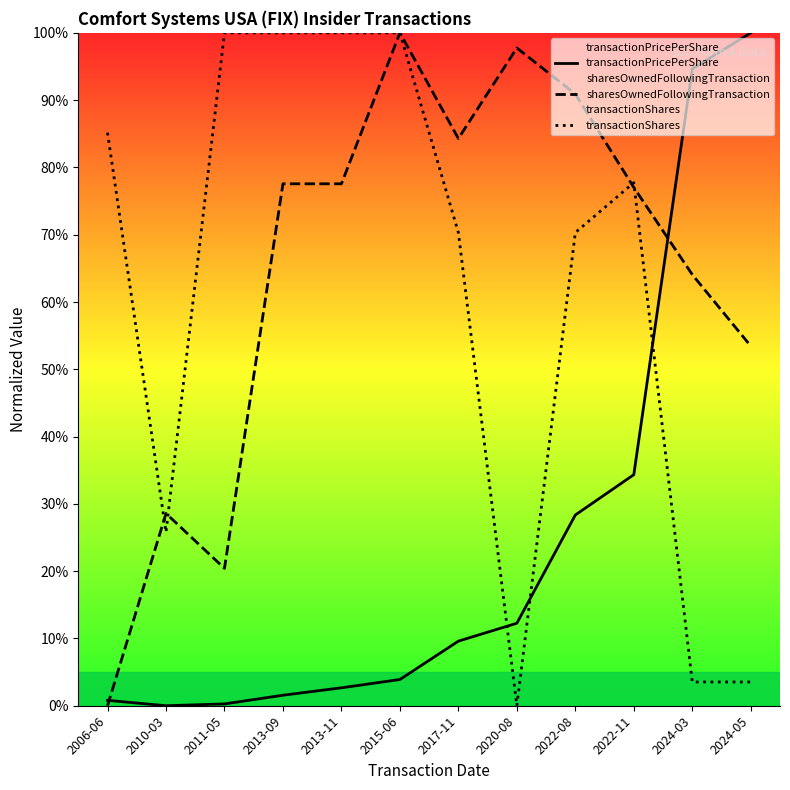

Which series has the largest total across all categories?

sharesOwnedFollowingTransaction